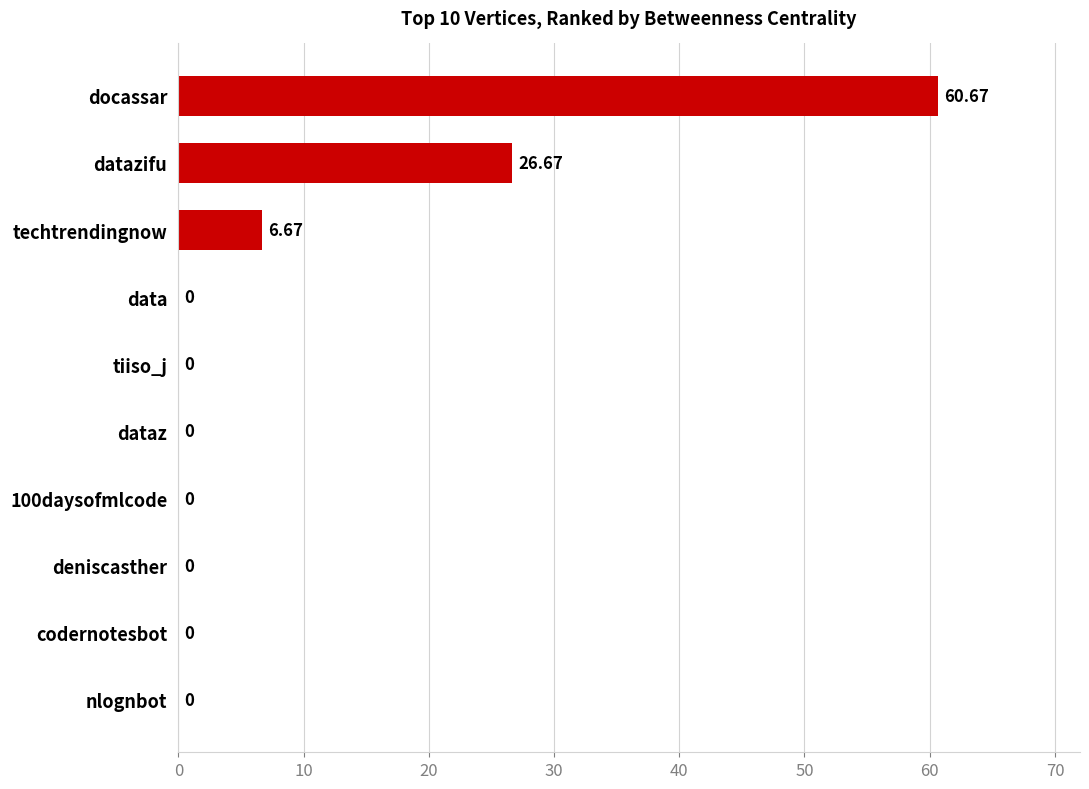

Between deniscasther and datazifu, which is larger?

datazifu